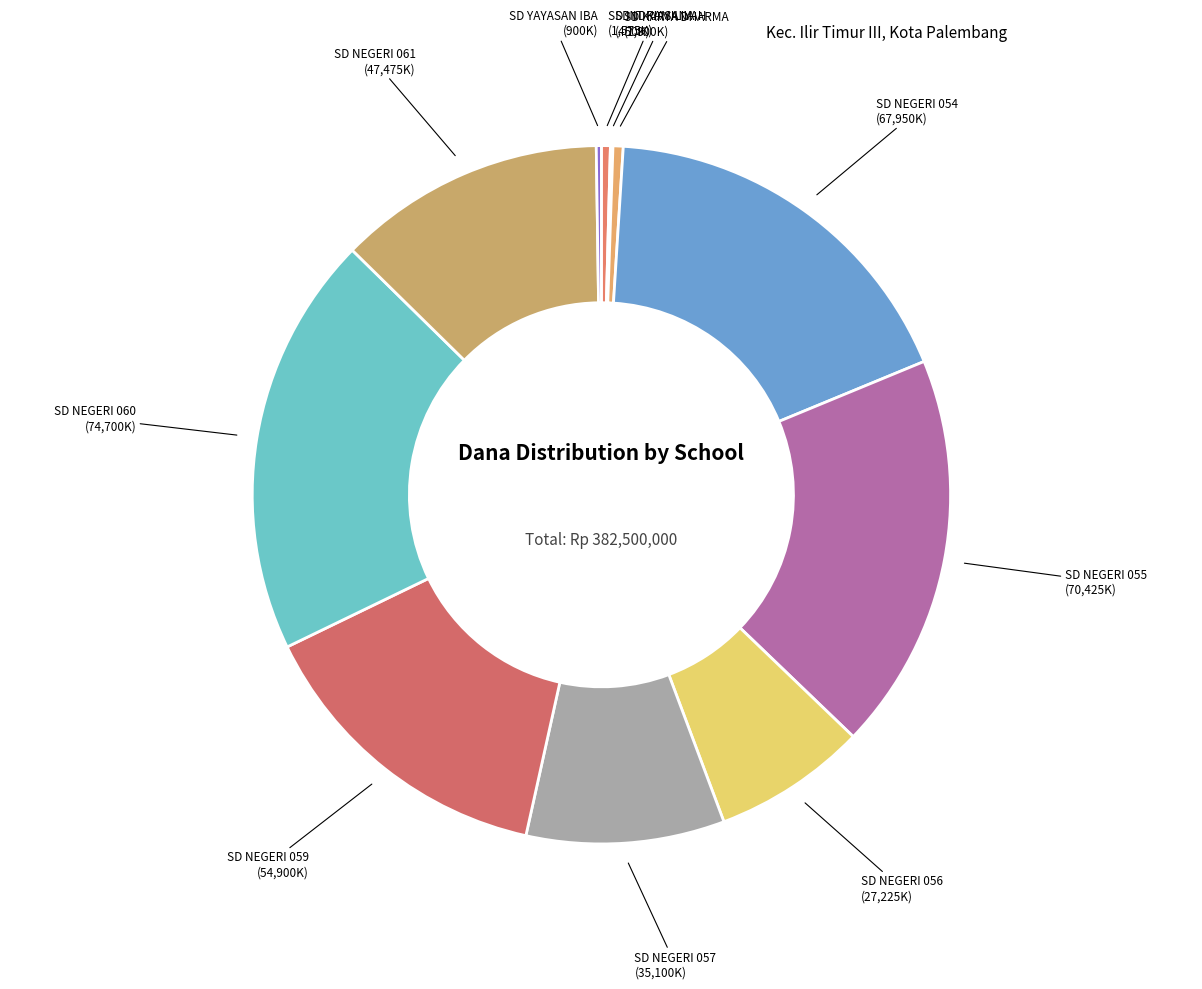

Is the sum of SD NEGERI 059 and SD INDRIASANA greater than half?

No